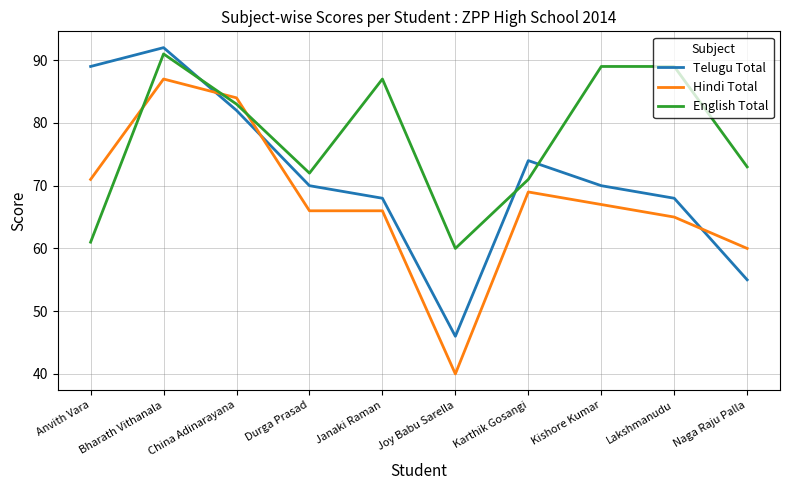

Rank the series by their average value, from highest to lowest.

English Total, Telugu Total, Hindi Total